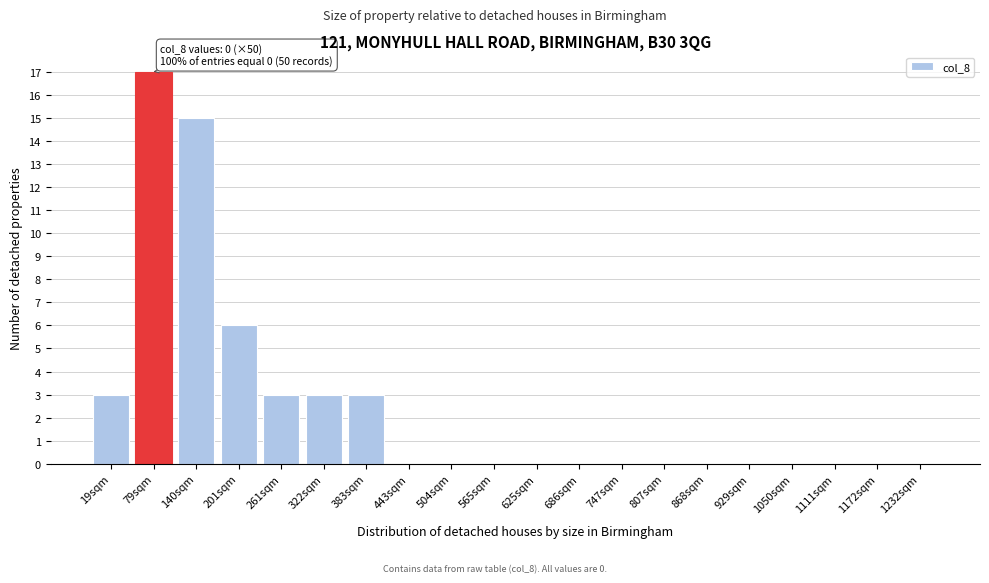

Reading left to right, extract all data points from this chart.

19sqm=3	79sqm=17	140sqm=15	201sqm=6	261sqm=3	322sqm=3	383sqm=3	443sqm=0	504sqm=0	565sqm=0	625sqm=0	686sqm=0	747sqm=0	807sqm=0	868sqm=0	929sqm=0	1050sqm=0	1111sqm=0	1172sqm=0	1232sqm=0